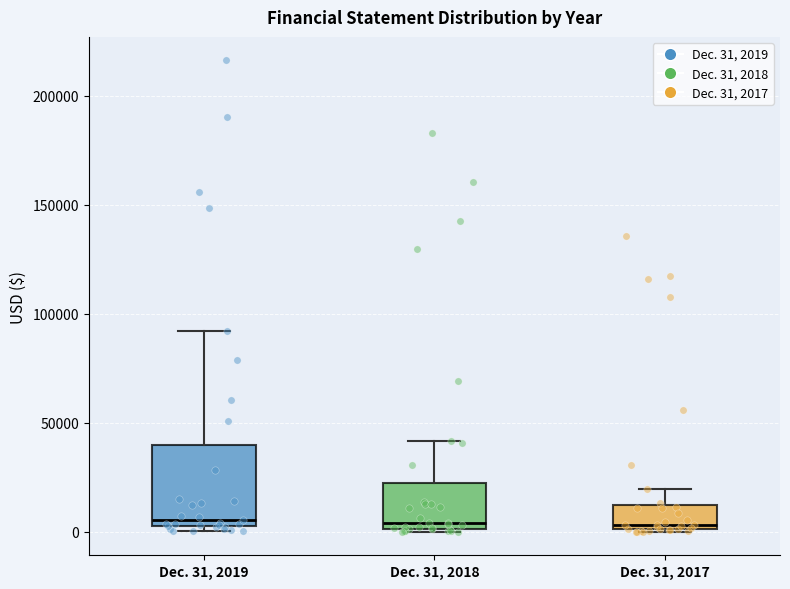

Reading left to right, transcribe this box plot: for each box, give where its median line is, the range the box spans, and where its two whiskers end, as read against the y-axis. The values are not printed on the chart, so give them approximately, as read against the axis.

Dec. 31, 2019: median 5000, box 0 to 40000, whiskers 0 (just below the box's lower edge) to 90000
Dec. 31, 2018: median 5000, box 0 to 20000, whiskers 0 to 40000
Dec. 31, 2017: median 5000, box 0 to 10000, whiskers 0 to 20000